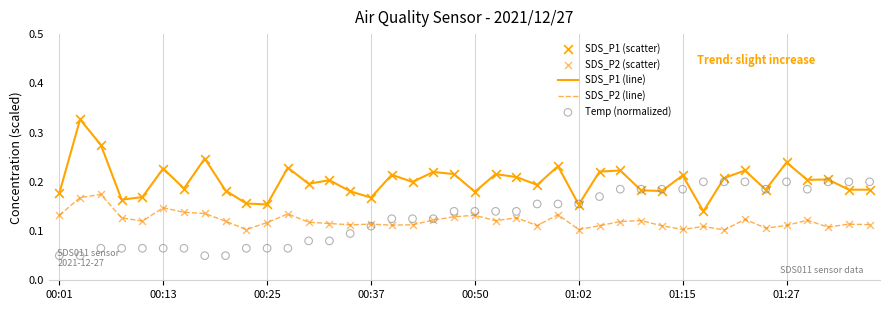

True or false: SDS_P2 (line) and SDS_P1 (line) cross at least once.

False